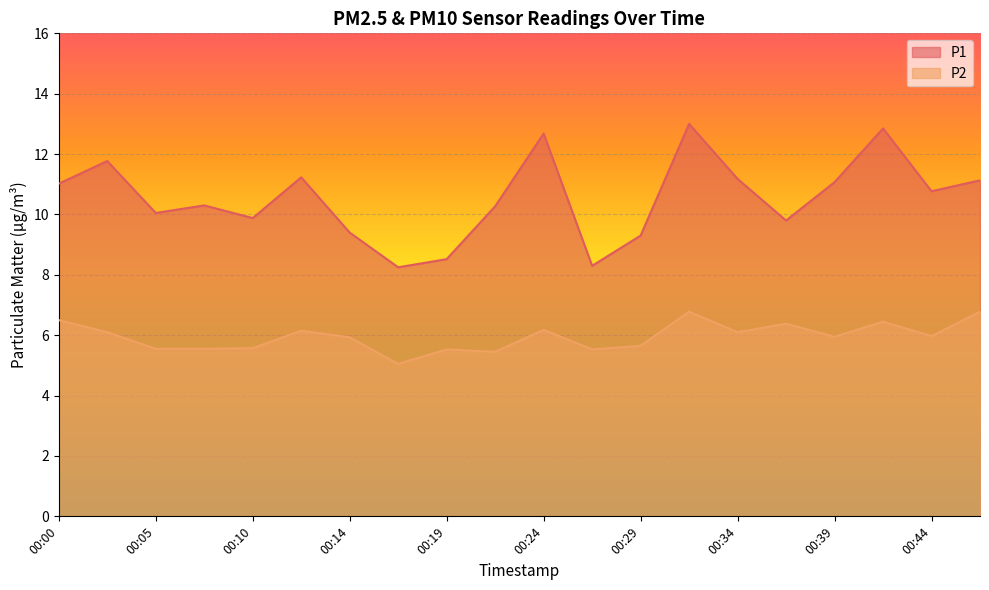

What value does the P2 series have at 00:02?

6.1